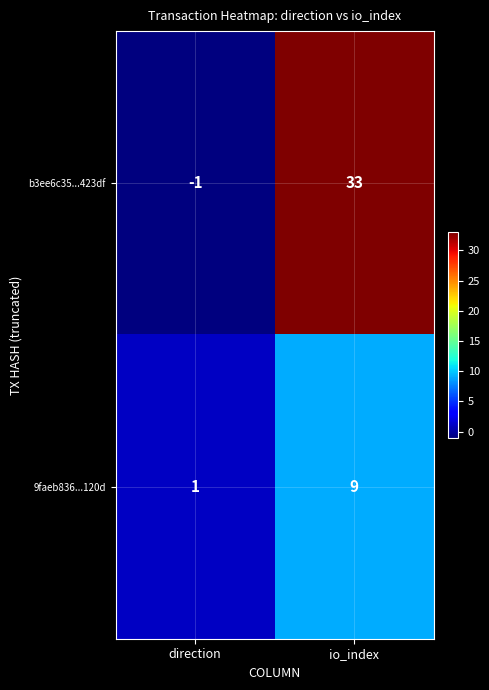

Is it true that 9faeb836...120d equals 3 at io_index?

False